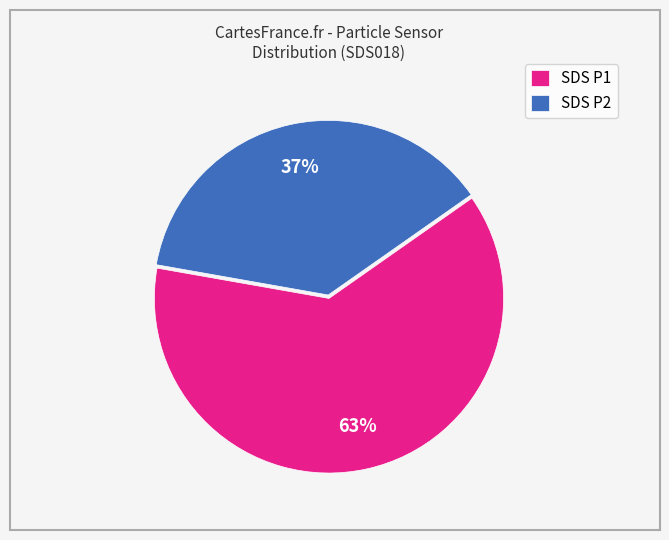

Is the sum of SDS P2 and SDS P1 greater than half?

Yes